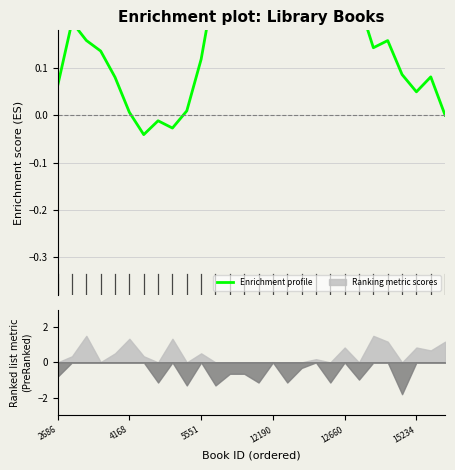

How many interior local peaks (higher than both neighbors) does the data have?

8